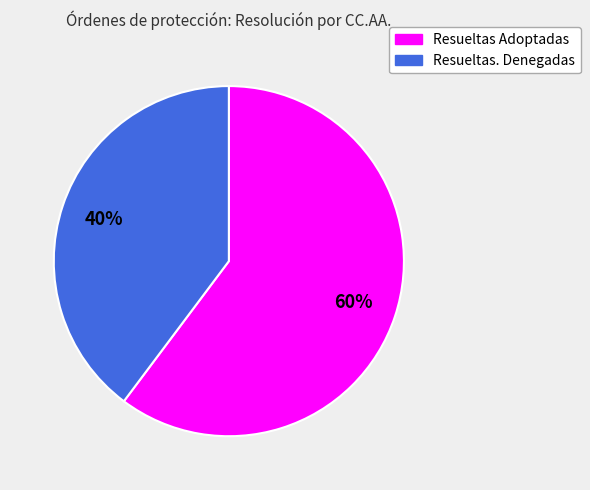

Is there any slice that represents more than half of the pie?

Yes